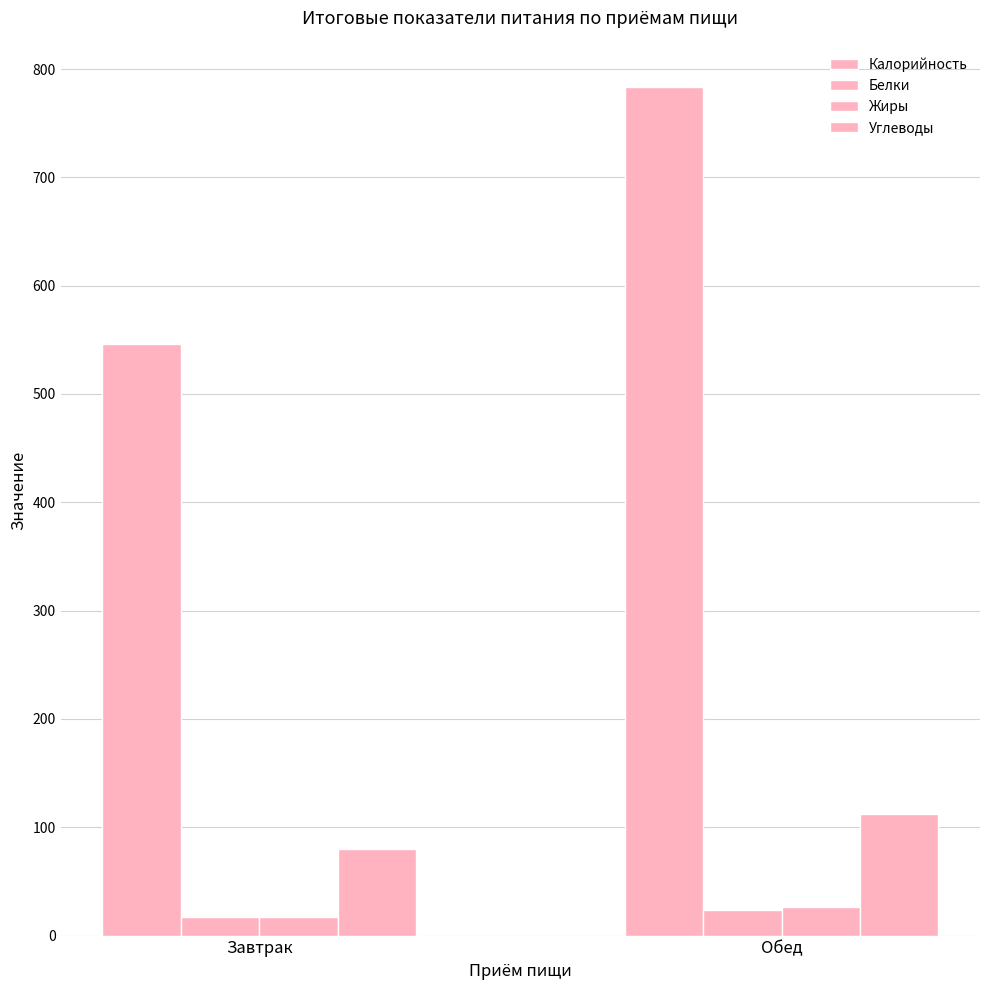

Which series has the widest spread of values?

Калорийность